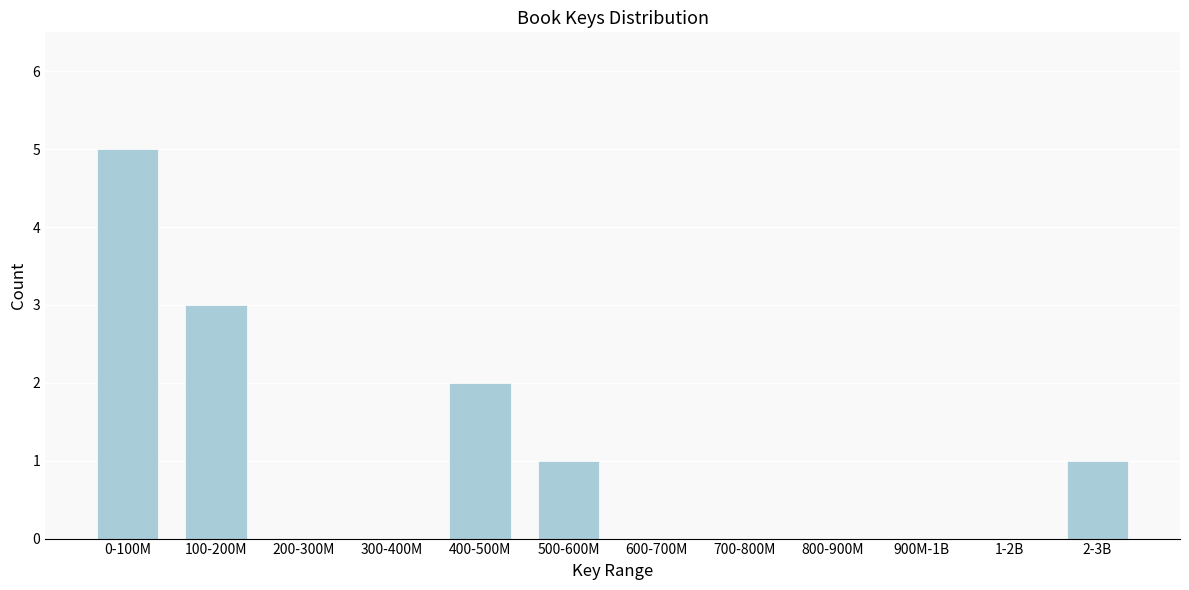

Reading right to left, list all the values displayed in this chart.

2-3B=1	1-2B=0	900M-1B=0	800-900M=0	700-800M=0	600-700M=0	500-600M=1	400-500M=2	300-400M=0	200-300M=0	100-200M=3	0-100M=5